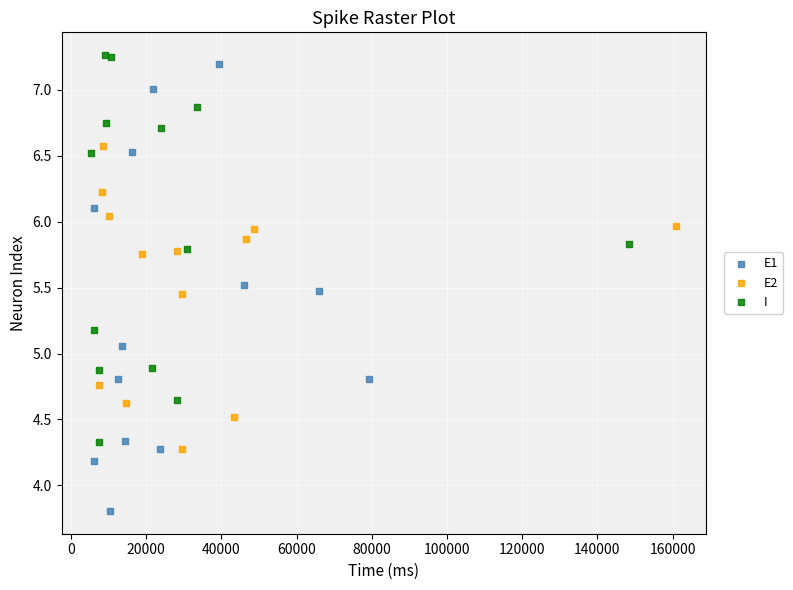

Which series has the largest Y range (max minus min)?

E1